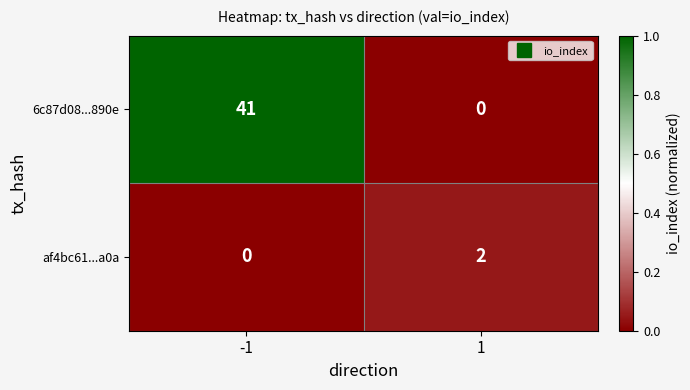

List the series in order of their overall mean, highest first.

6c87d08...890e, af4bc61...a0a